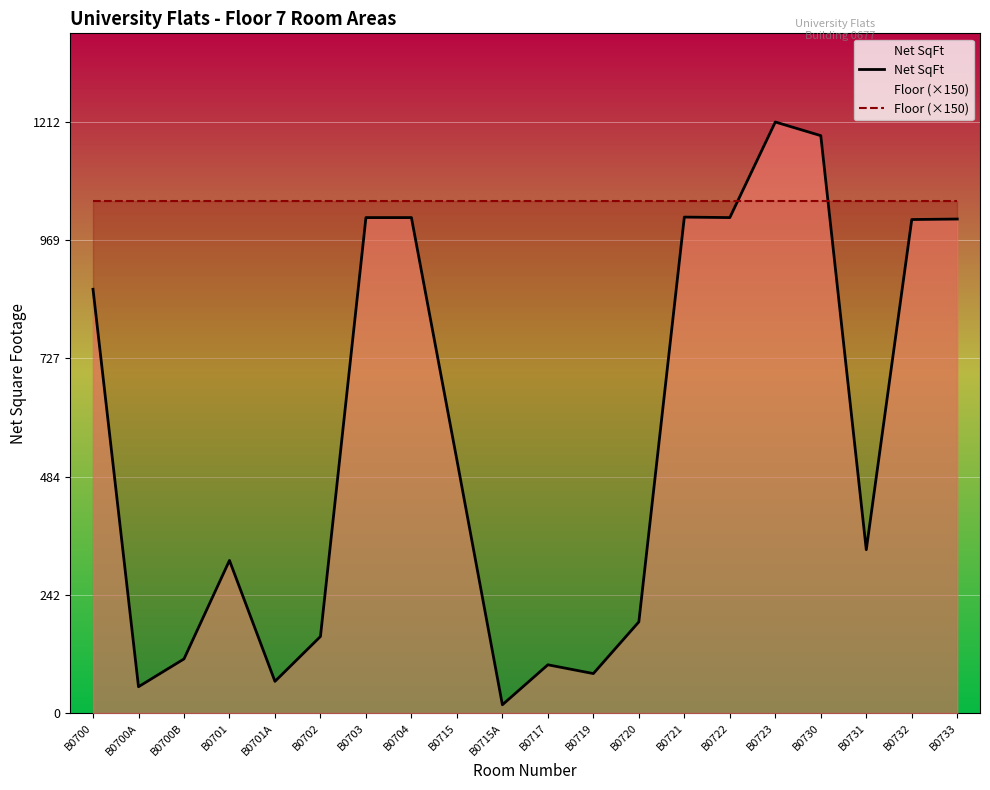

What is the label of the 5th point from the left?

B0701A